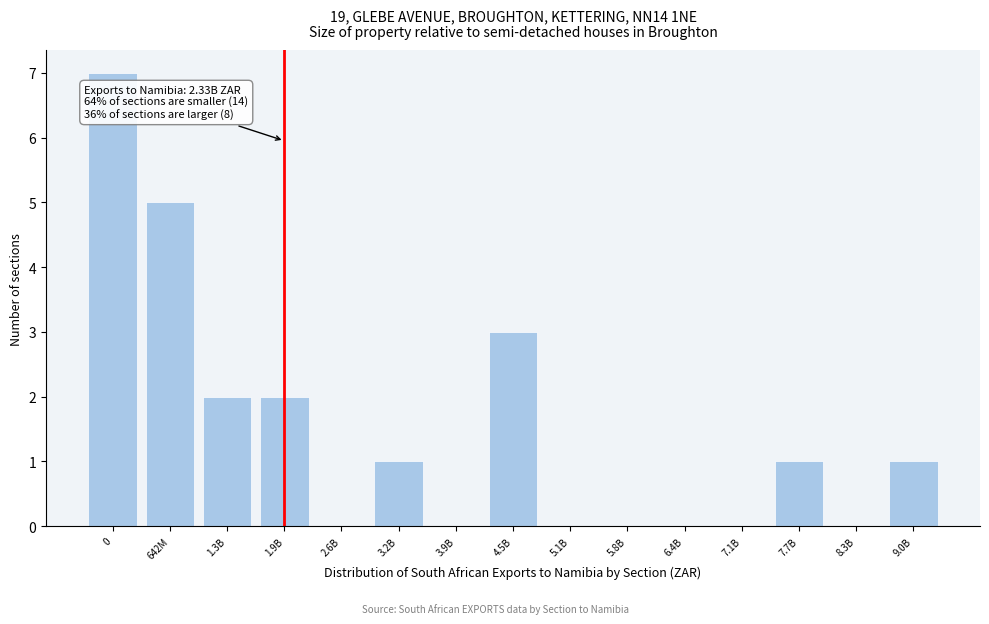

Reading right to left, what are all the values shown in this chart?

9.0B=1	8.3B=0	7.7B=1	7.1B=0	6.4B=0	5.8B=0	5.1B=0	4.5B=3	3.9B=0	3.2B=1	2.6B=0	1.9B=2	1.3B=2	642M=5	0=7